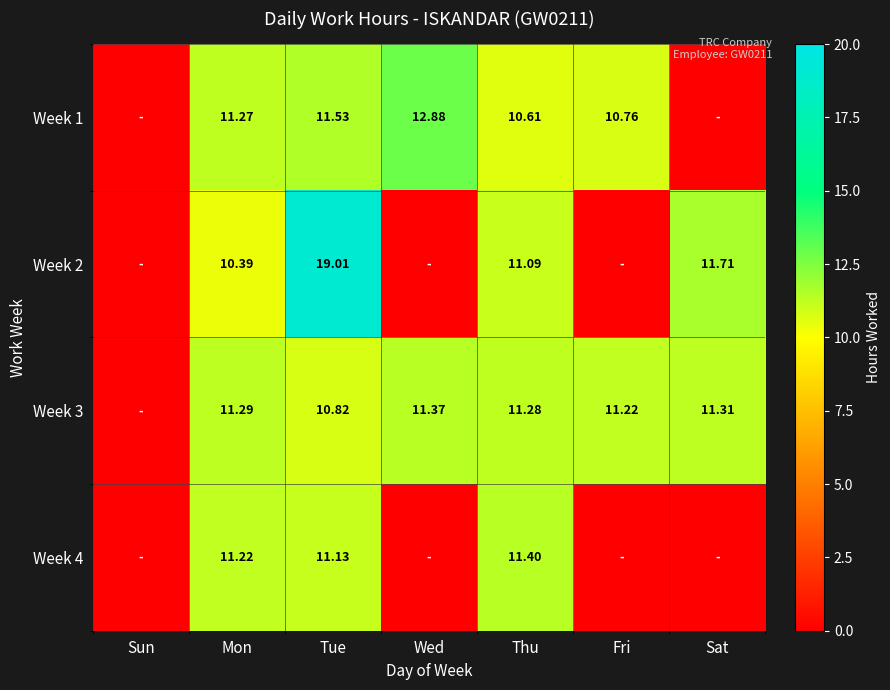

True or false: Week 3 has a value of 11.3 at Thu.

True